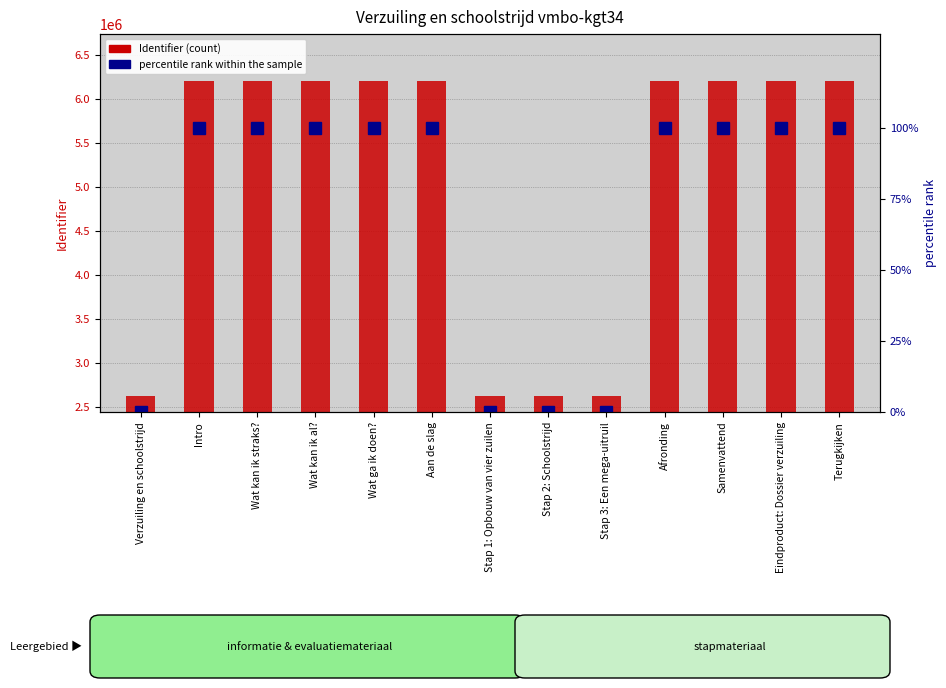

What position from the right is Stap 1: Opbouw van vier zuilen?

7